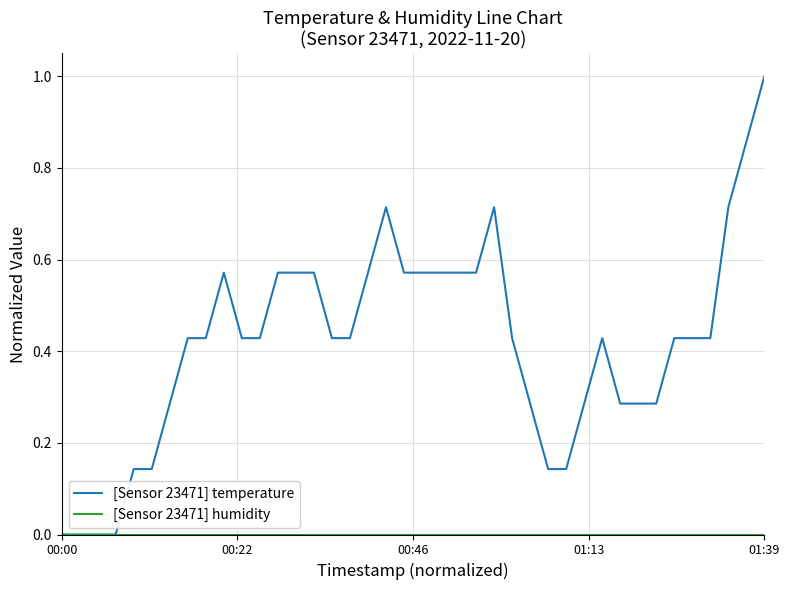

Which series has the largest total across all categories?

[Sensor 23471] temperature